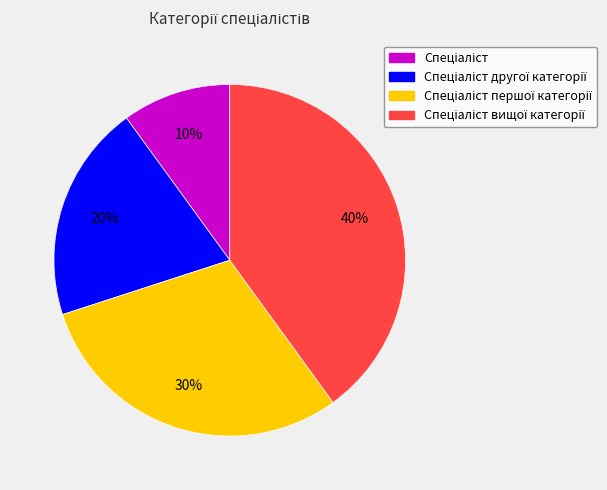

To the nearest percent, what is the average slice percentage?

25%